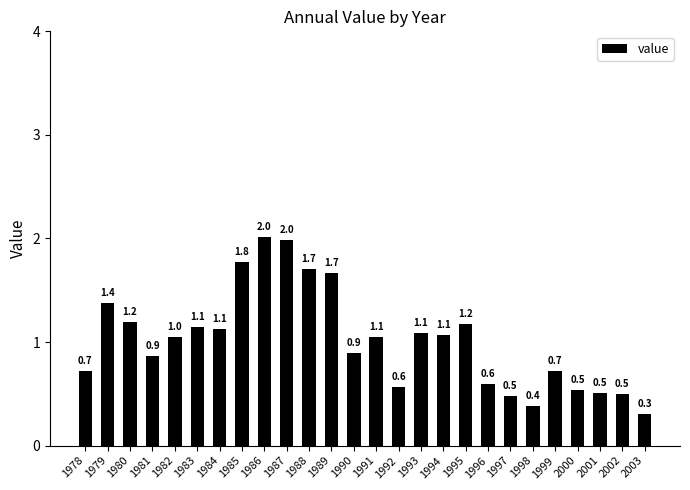

Where is the data nearest to the value 1?

1982